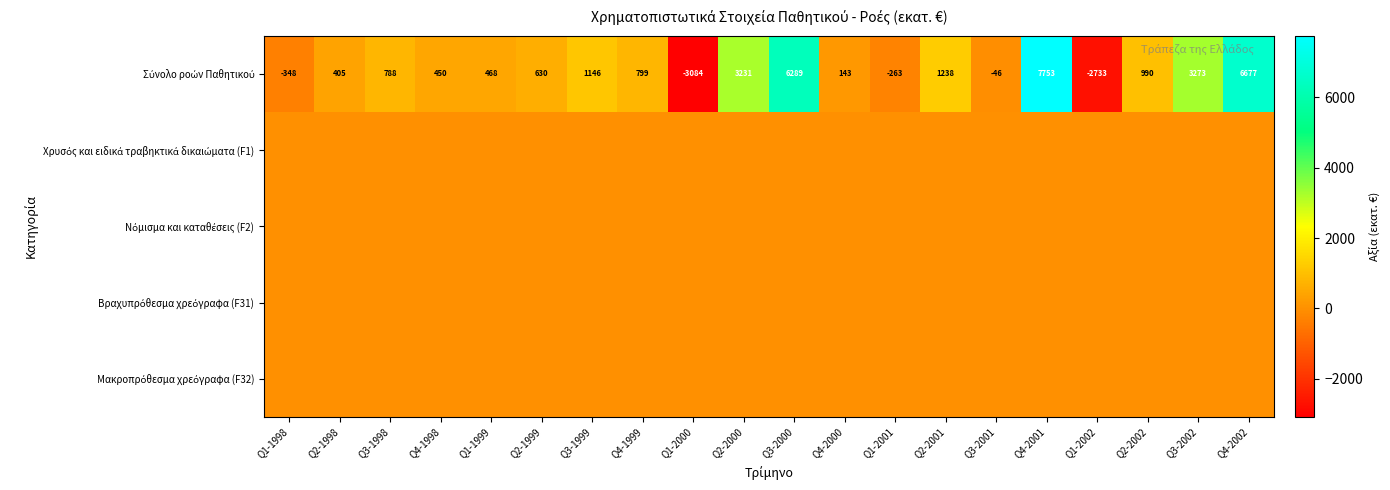

What is the spread (max minus min) of values at Q1-2001?

263.2